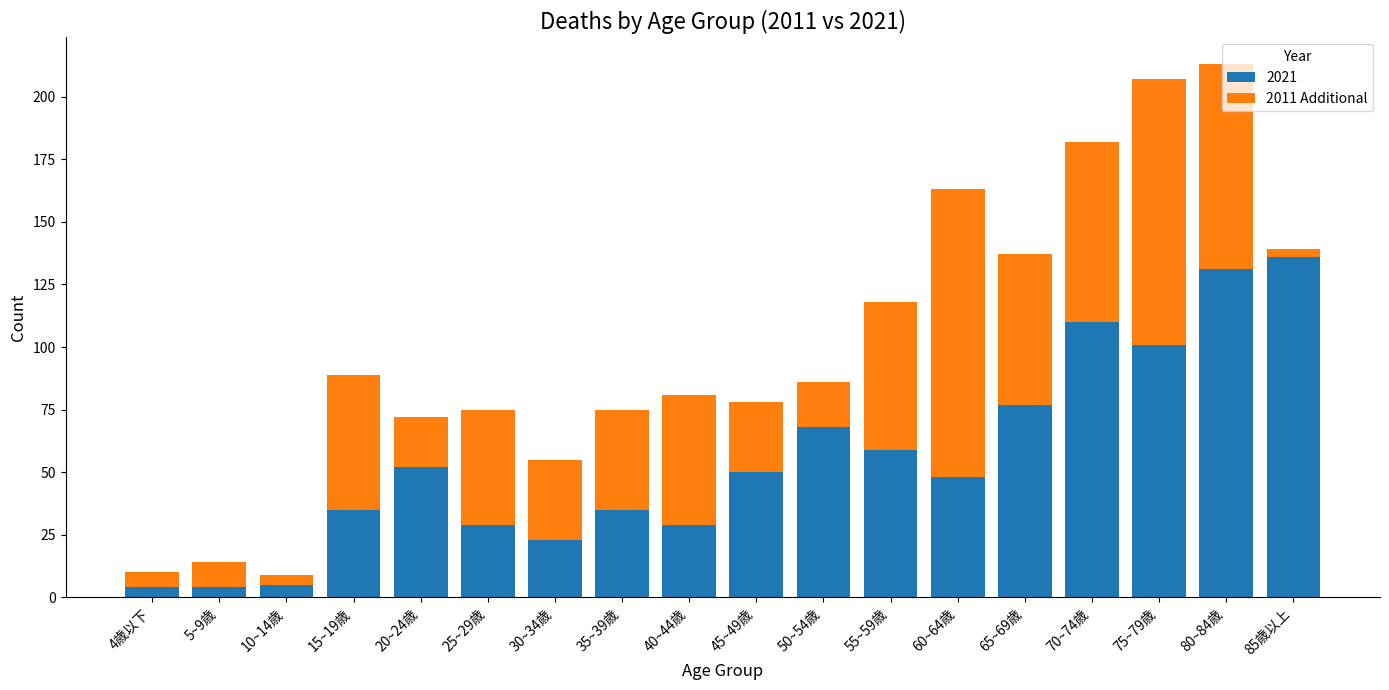

What is the maximum value for 2021?

136